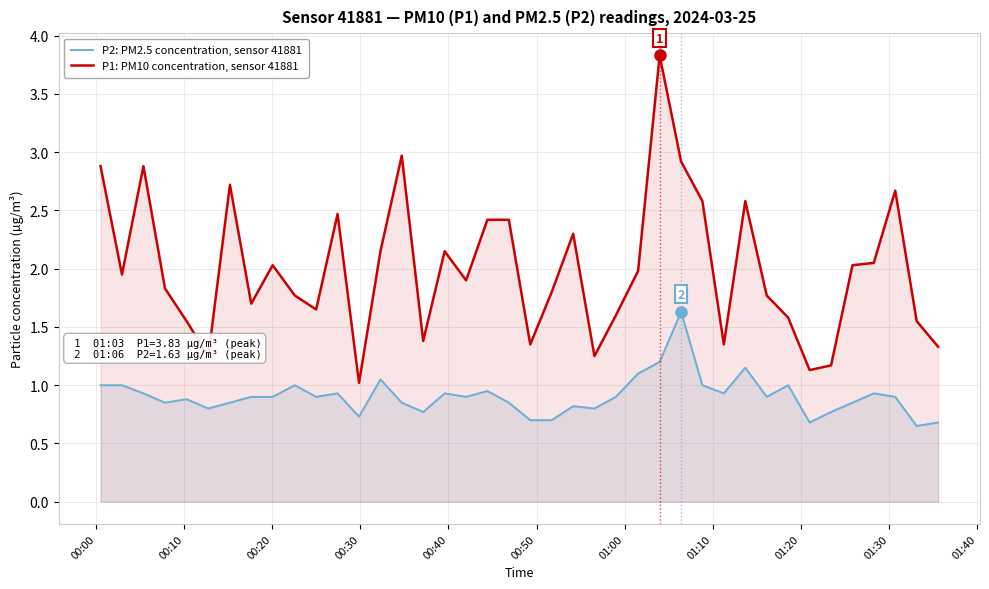

What is the greatest value displayed?

3.8